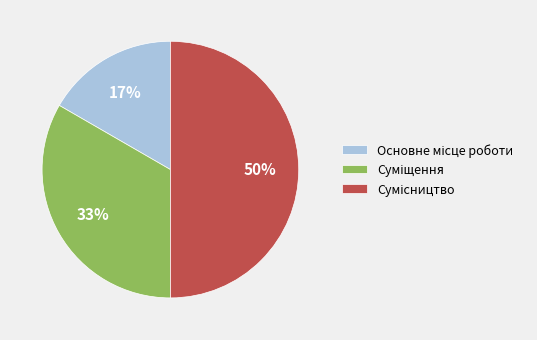

To the nearest percent, what is the average slice percentage?

33%